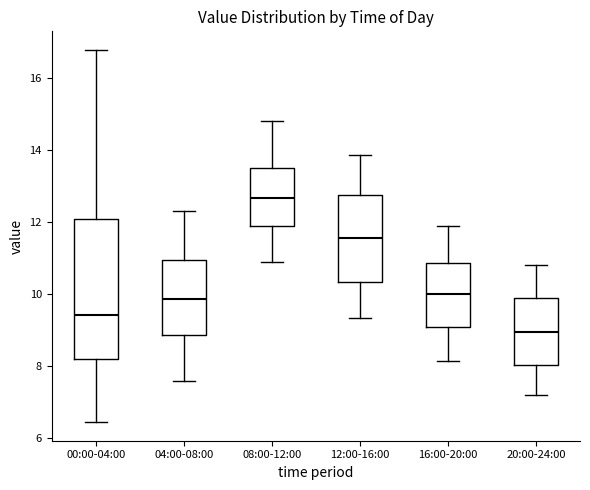

Where does the median line of the box for 04:00-08:00 sit on the y-axis? The values are not printed on the chart, so give them approximately, as read against the axis.

9.8